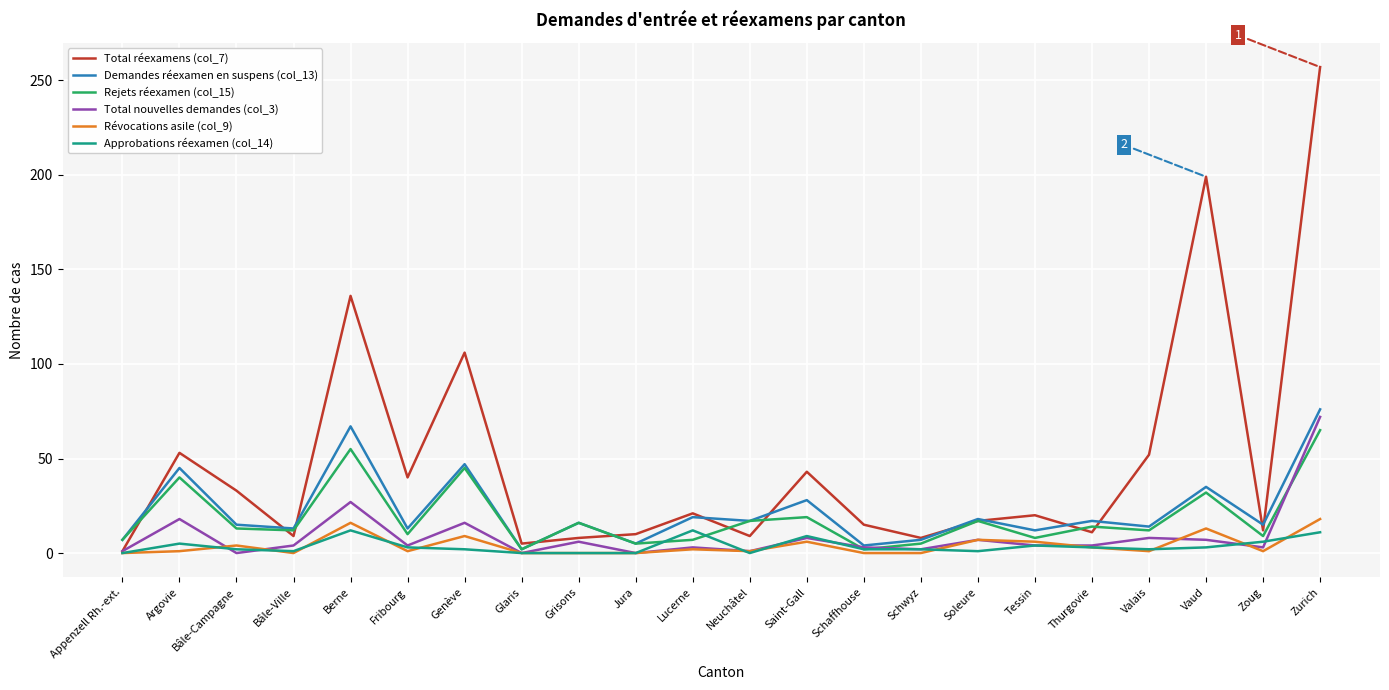

Which series has the widest spread of values?

Total réexamens (col_7)